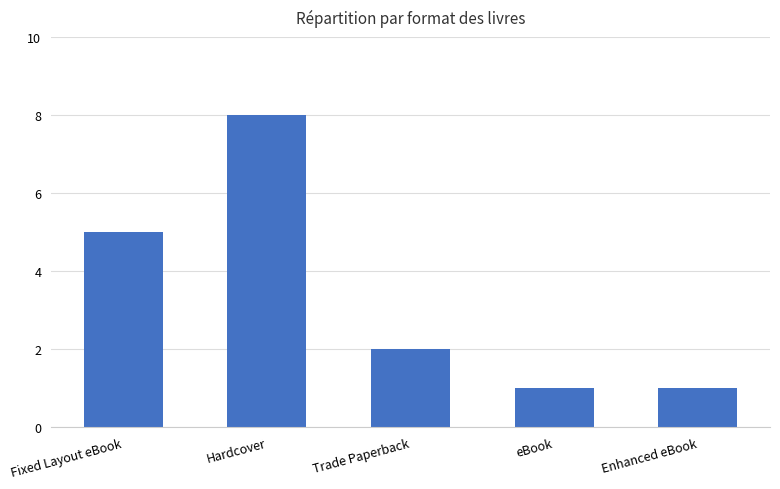

The chart shows a value of 1 at Trade Paperback. True or false?

False